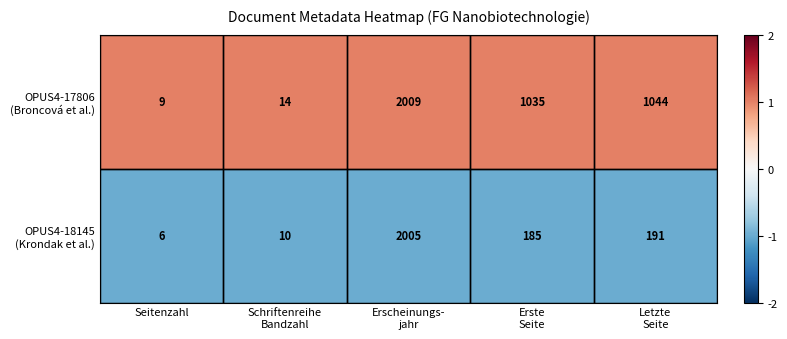

What is the minimum value shown in the chart?

6